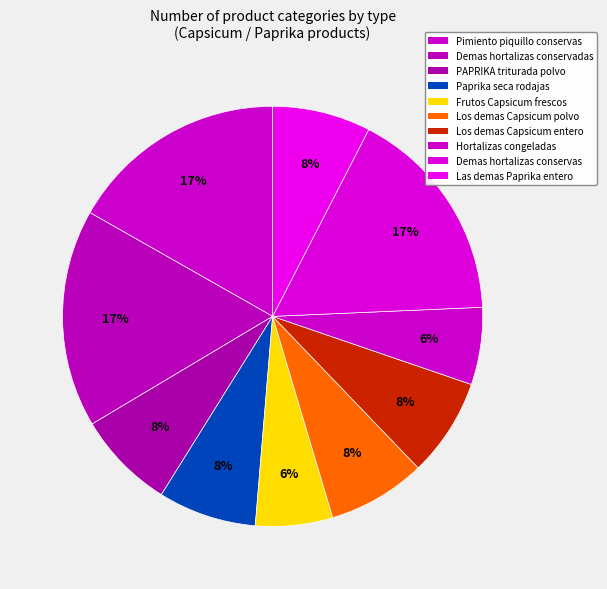

How many slices are in this pie chart?

10